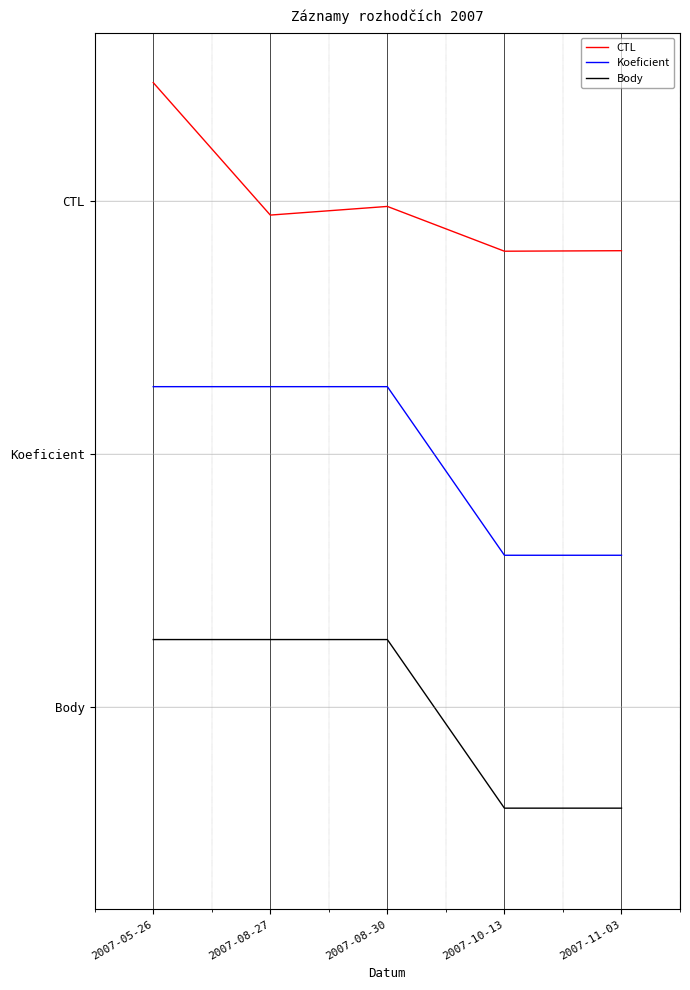

What are all the series names shown in the legend?

CTL, Koeficient, Body